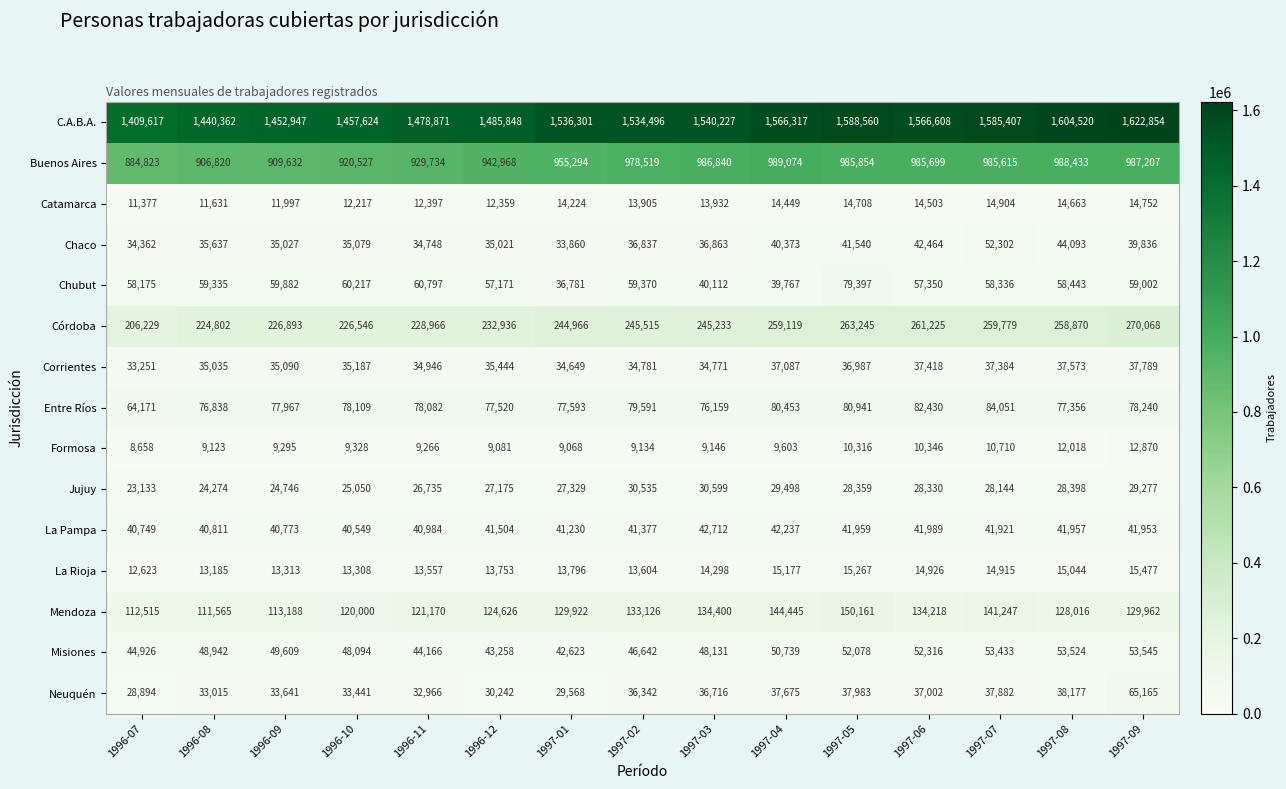

At which category is the sum across all series the highest?

1997-09